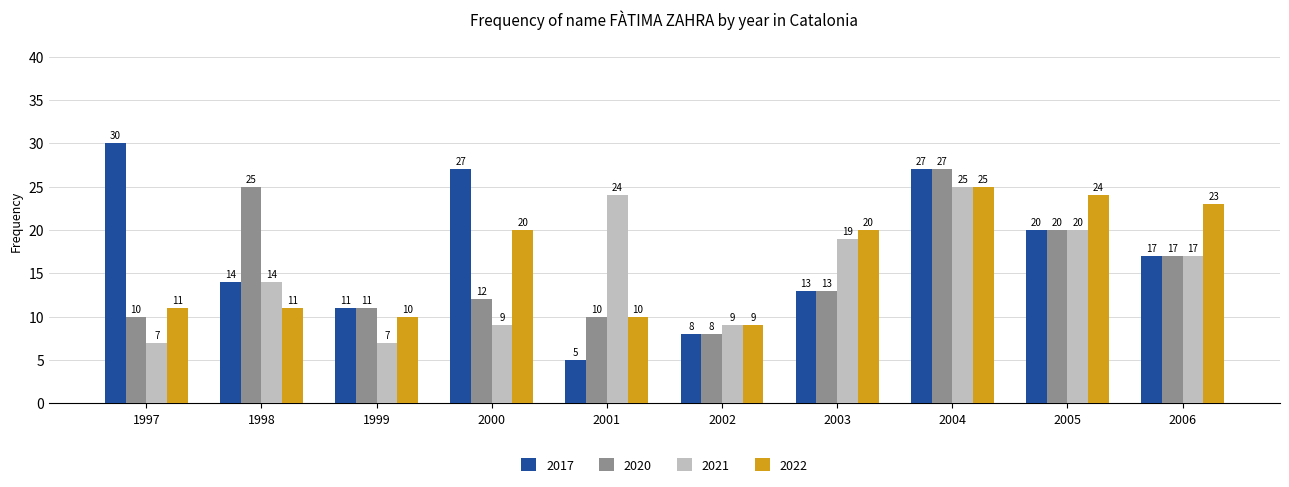

Does the chart contain stacked bars?

No